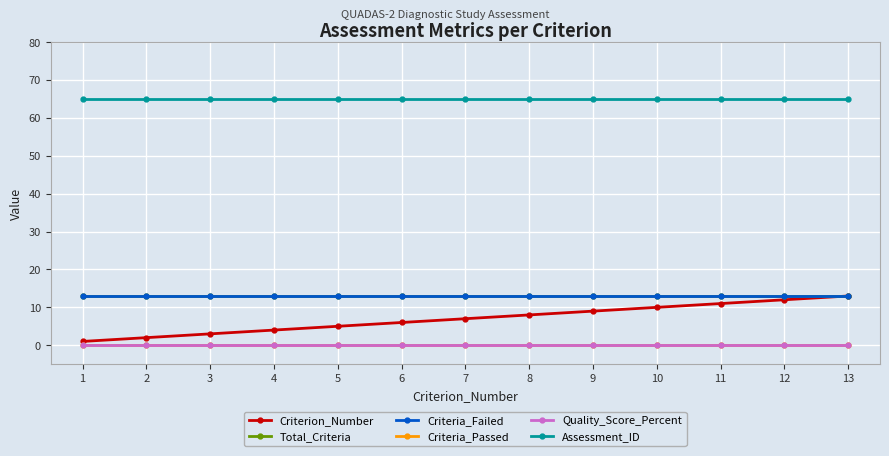

Does the chart have visible grid lines?

Yes